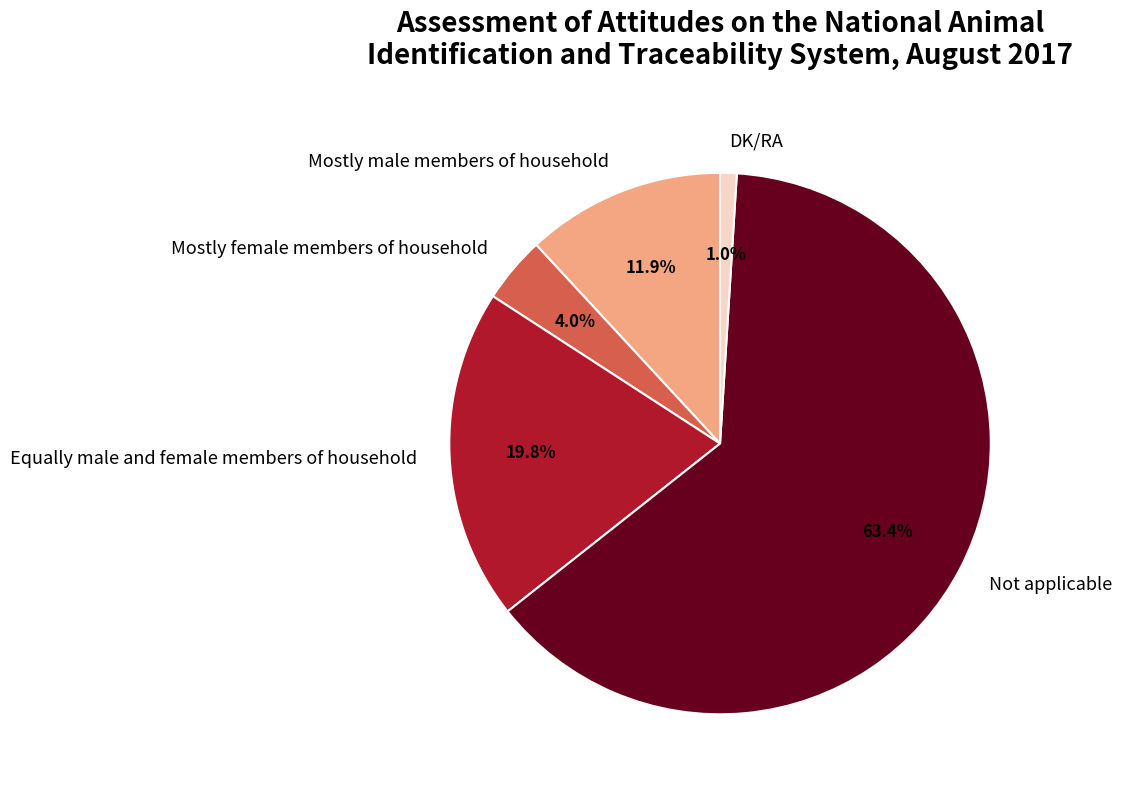

How much of the chart is everything except Mostly female members of household?

96.0%